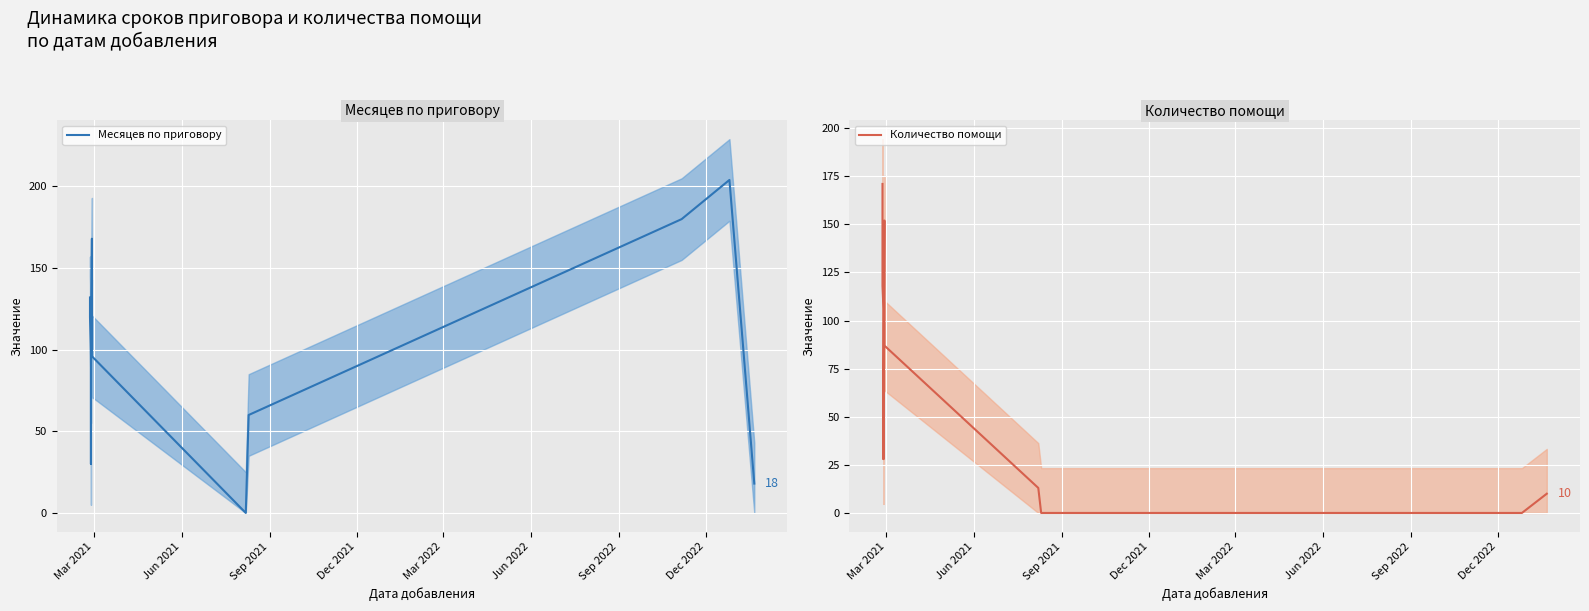

What is the label of the 9th point from the right?

Mar 2022